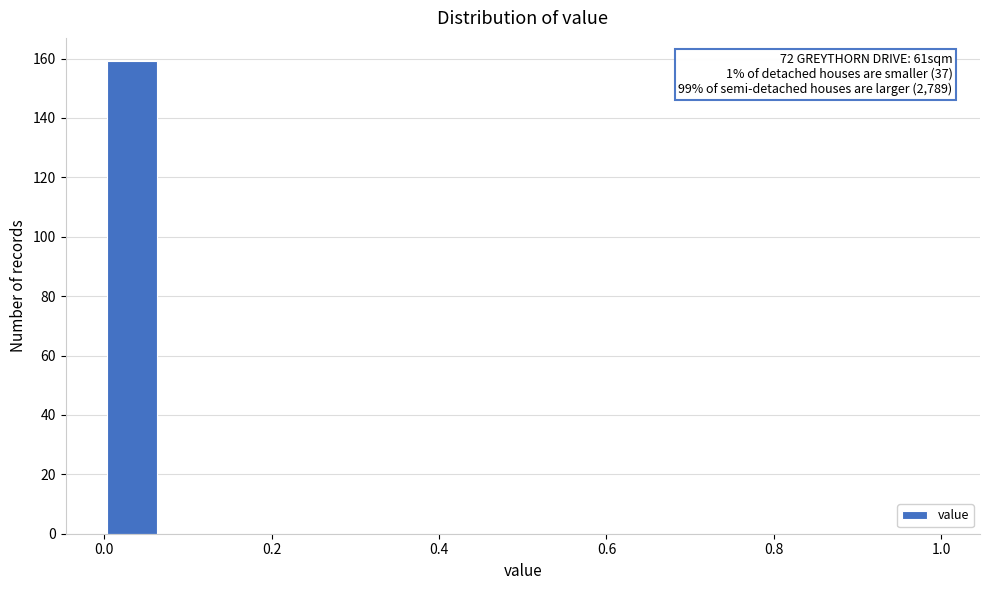

Read against the x-axis, roughly where is the centre of the tallest bar?

0.04